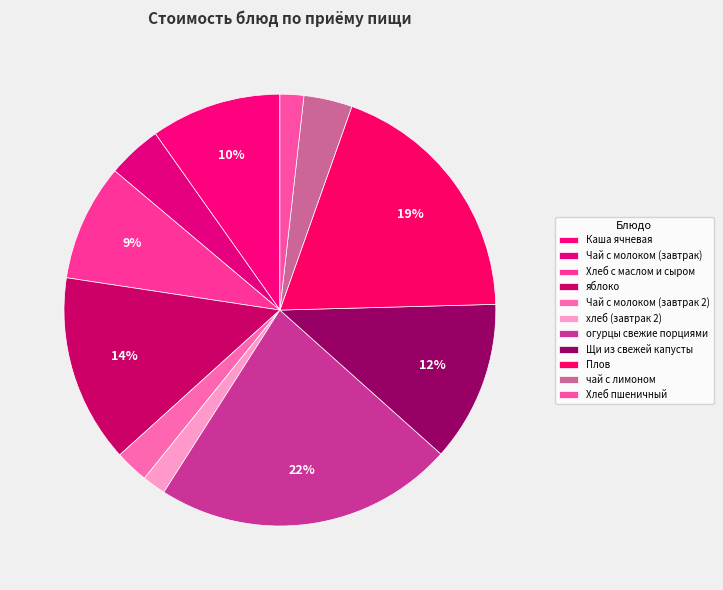

To the nearest percent, what portion does Хлеб с маслом и сыром represent?

9%